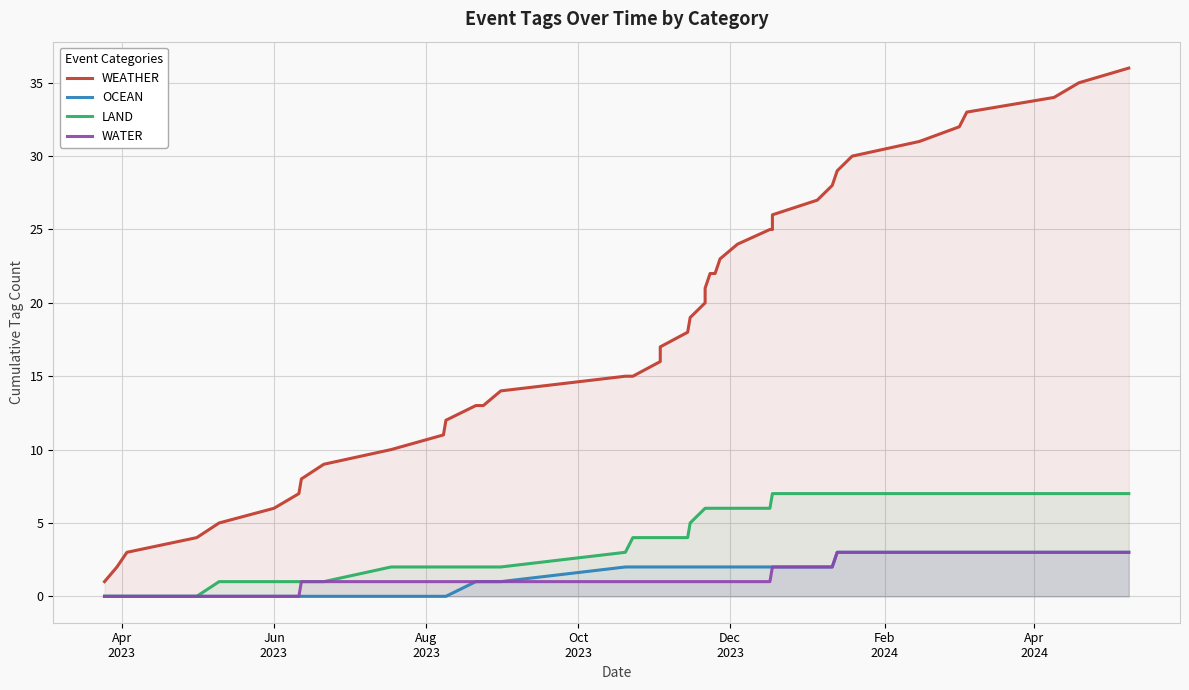

Which series has the largest total across all categories?

WEATHER